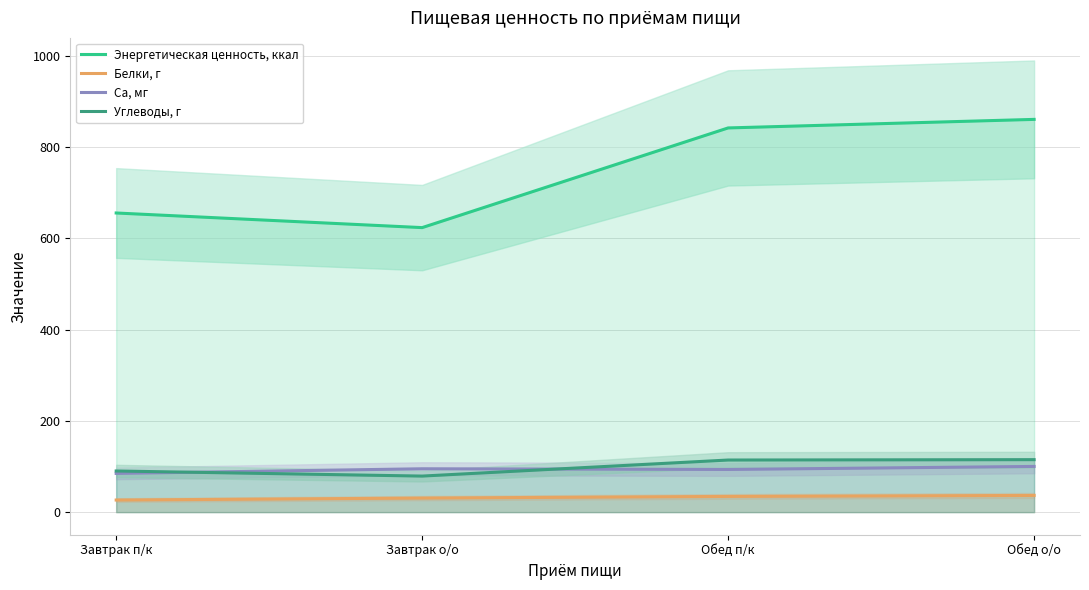

How many data points in Белки, г are above 34?

2